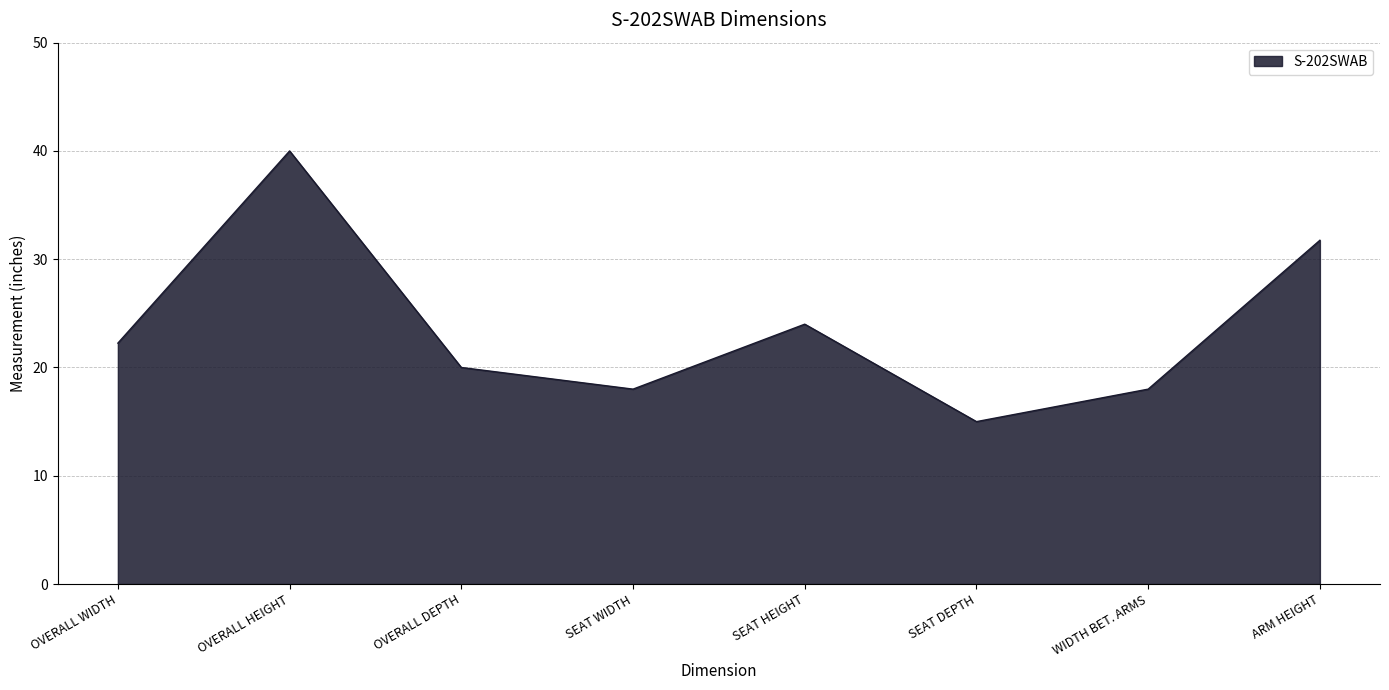

Where is the first local minimum?

SEAT WIDTH